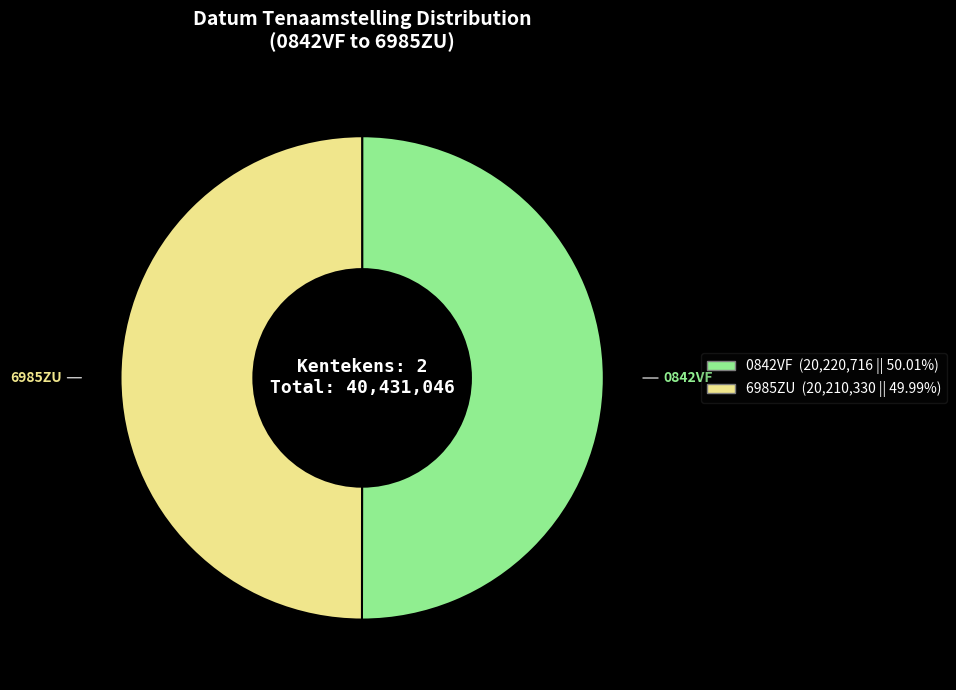

How many segments does this pie chart have?

2